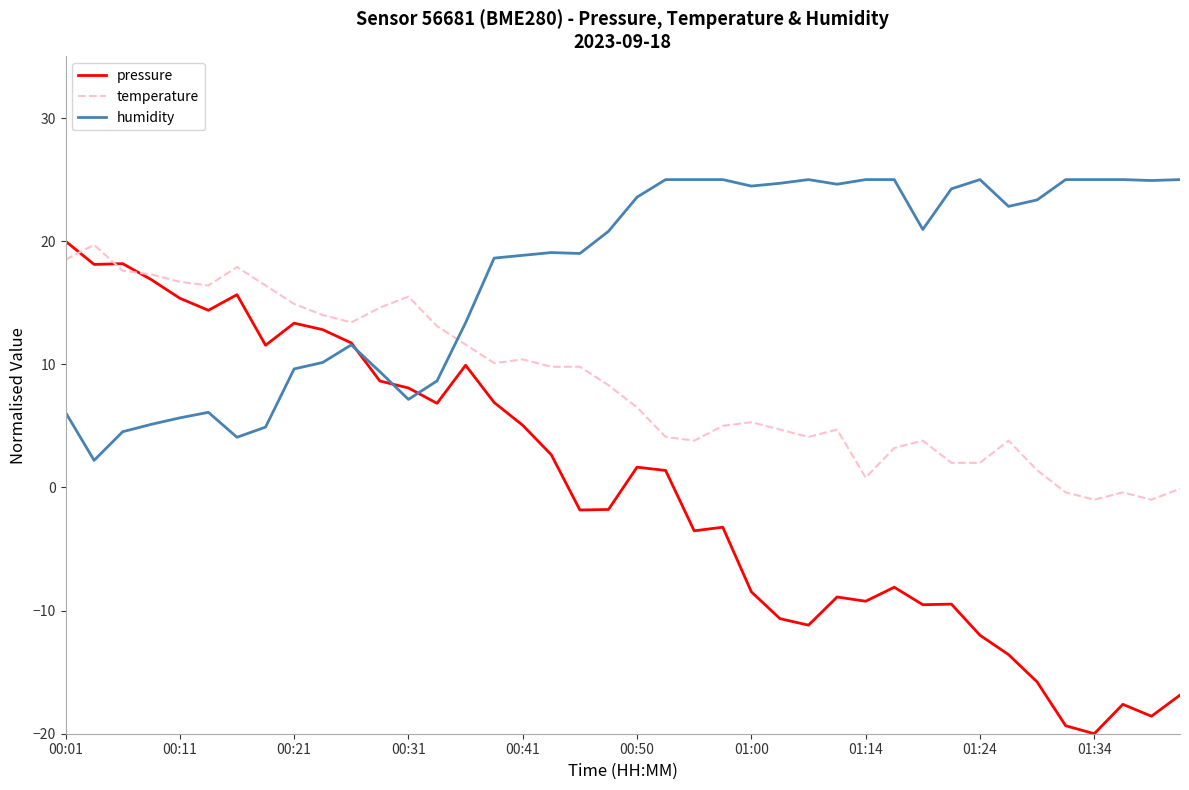

Which series has the largest total across all categories?

humidity